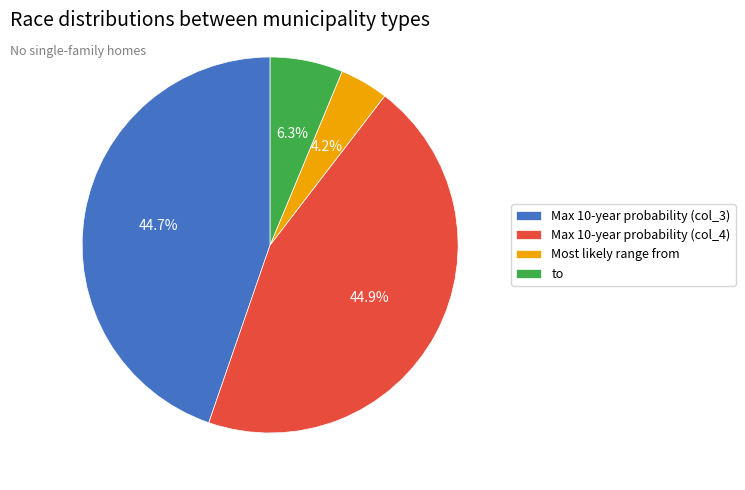

Which category has the smallest portion of the pie?

Most likely range from